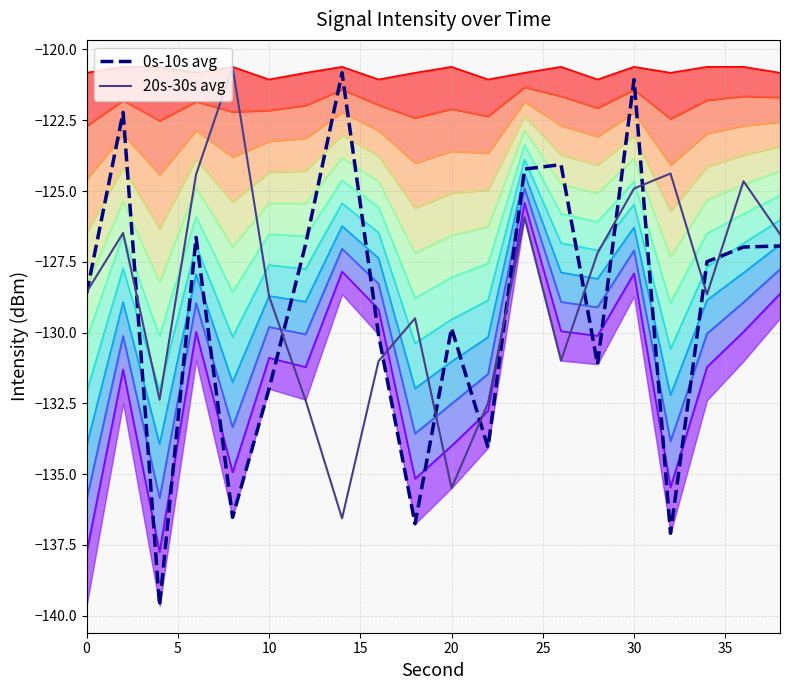

Reading left to right, transcribe all the data shown in this chart.

0s-10s avg: -128.6	-122.2	-139.6	-126.6	-136.5	-132.0	-126.9	-120.8	-130.1	-136.8	-129.8	-134.1	-124.2	-124.1	-131.1	-121.1	-137.1	-127.5	-127.0	-126.9
20s-30s avg: -128.6	-126.5	-132.4	-124.4	-120.6	-128.7	-132.4	-136.6	-131.0	-129.5	-135.5	-132.5	-125.9	-131.0	-127.2	-124.9	-124.4	-128.6	-124.7	-126.5